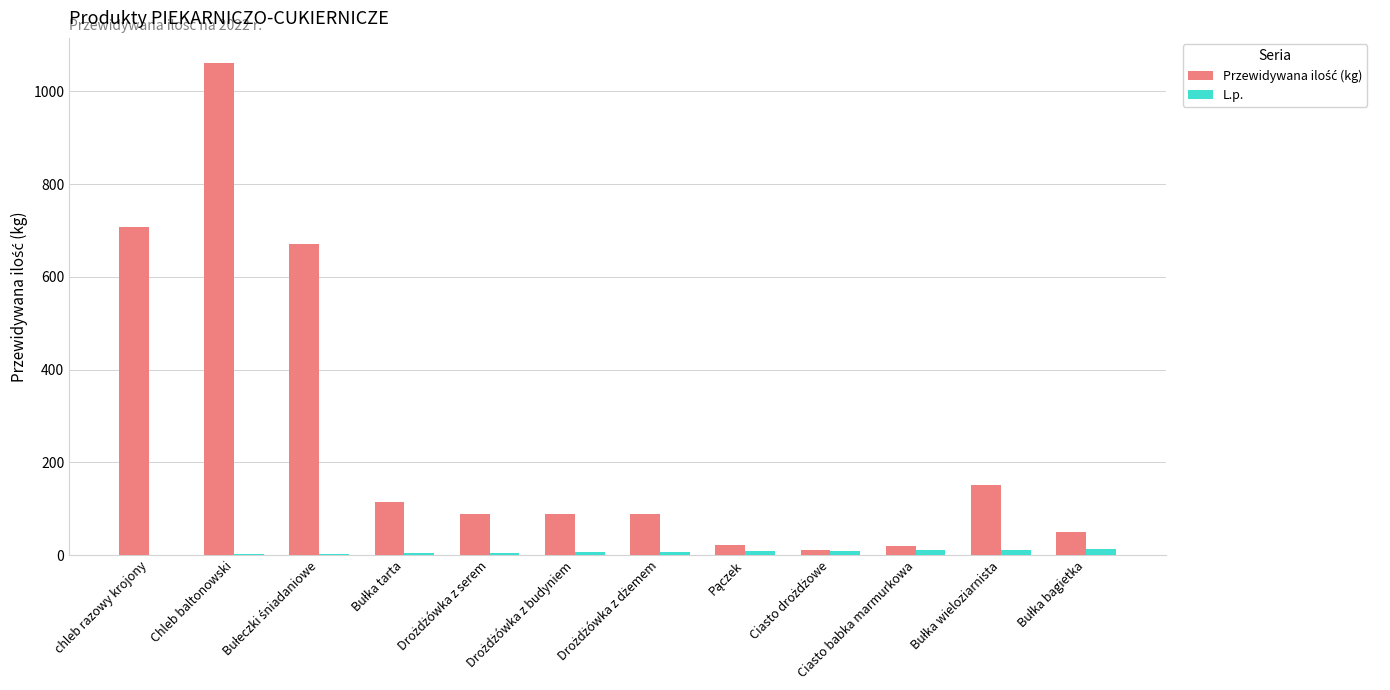

What is the maximum value shown in the chart?

1062